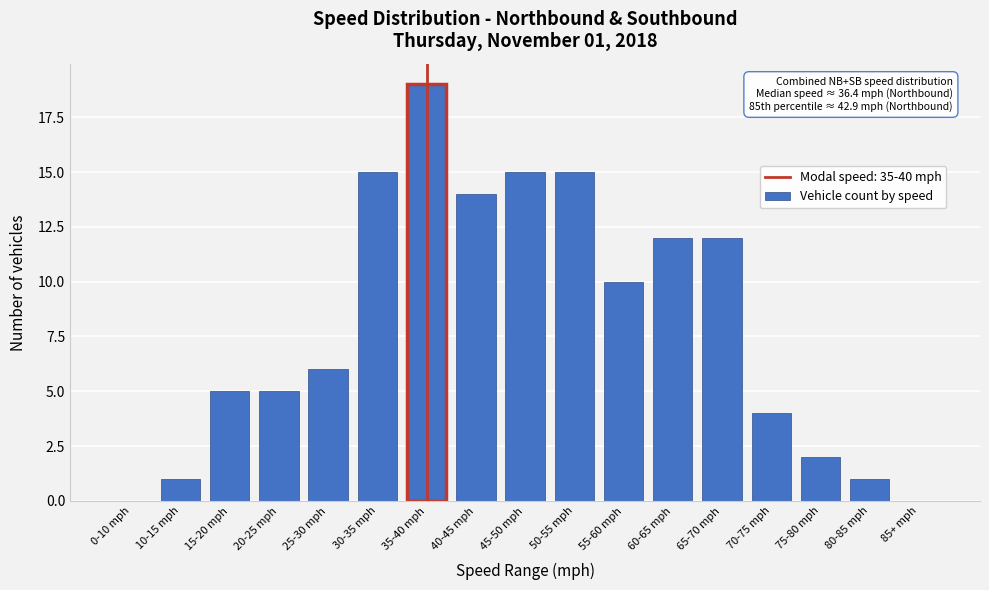

Reading right to left, what are all the values shown in this chart?

85+ mph=0	80-85 mph=1	75-80 mph=2	70-75 mph=4	65-70 mph=12	60-65 mph=12	55-60 mph=10	50-55 mph=15	45-50 mph=15	40-45 mph=14	35-40 mph=19	30-35 mph=15	25-30 mph=6	20-25 mph=5	15-20 mph=5	10-15 mph=1	0-10 mph=0